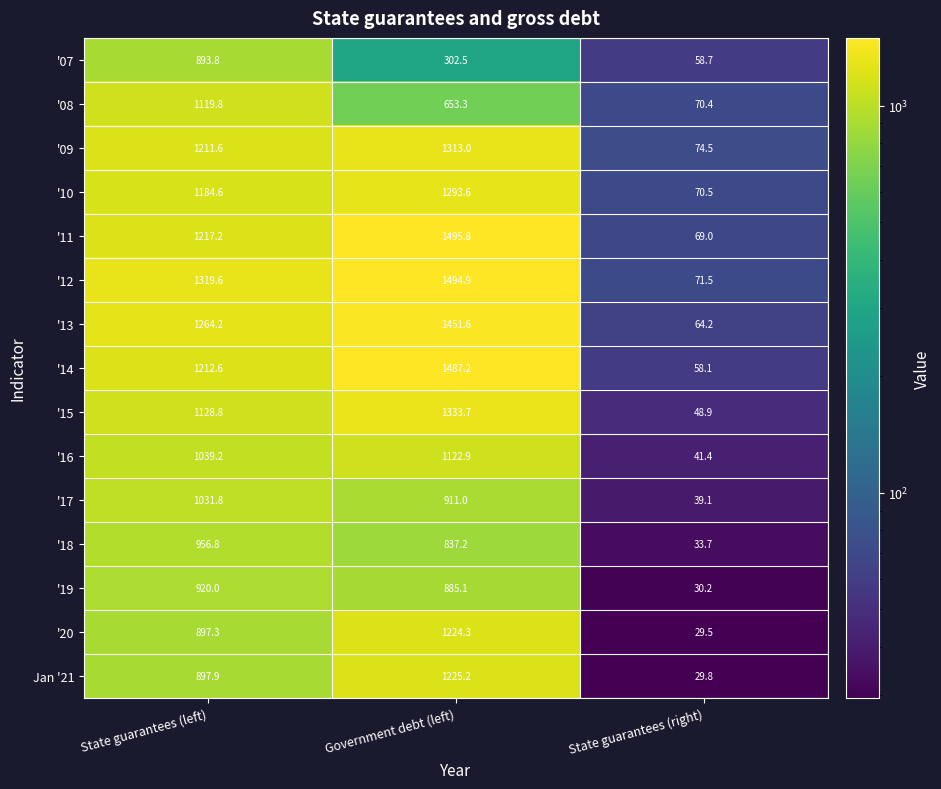

At which category does the chart reach its peak across all series?

Government debt (left)